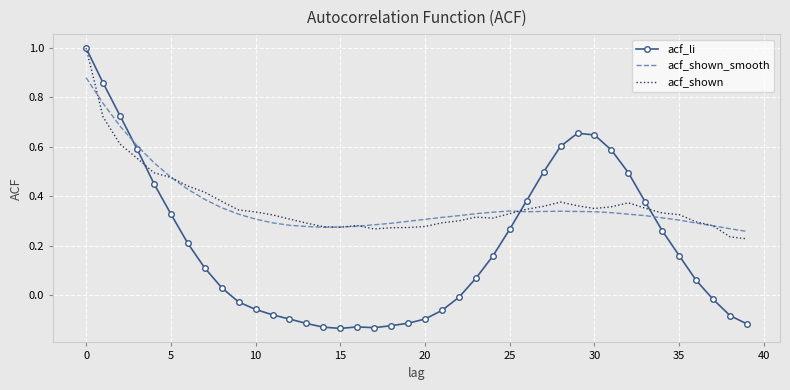

True or false: acf_li and acf_shown_smooth intersect in this chart.

True